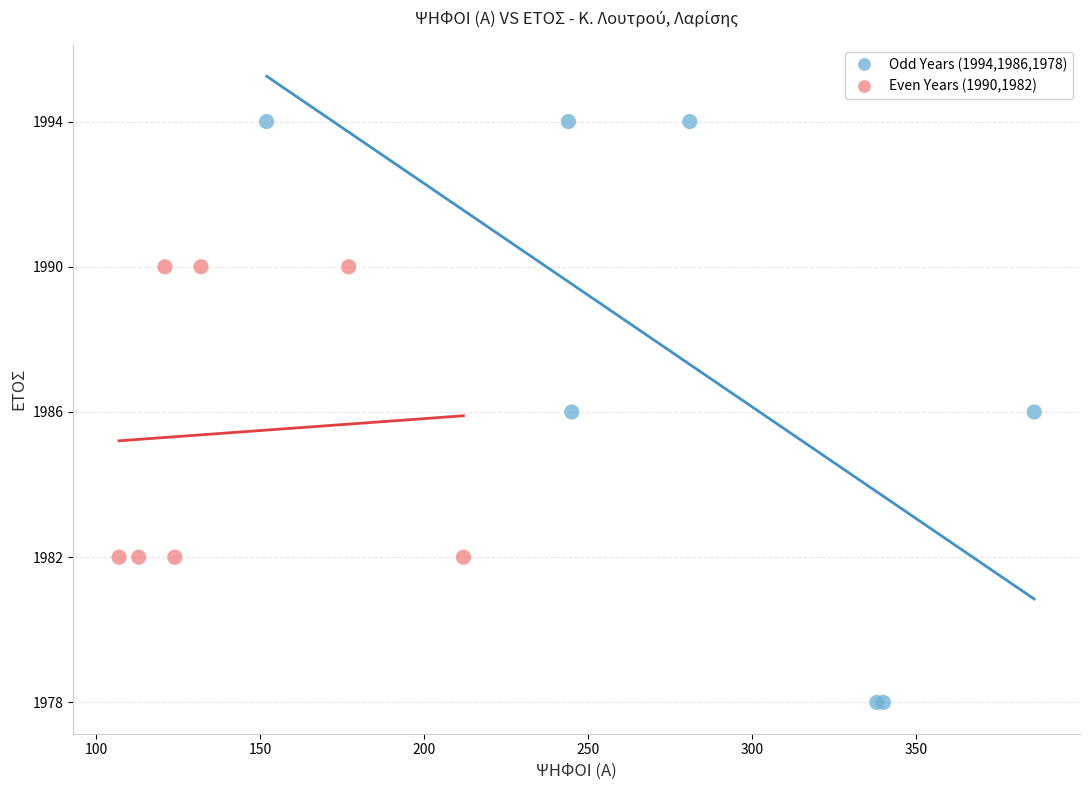

Which series contains the highest Y value?

Odd Years (1994,1986,1978)